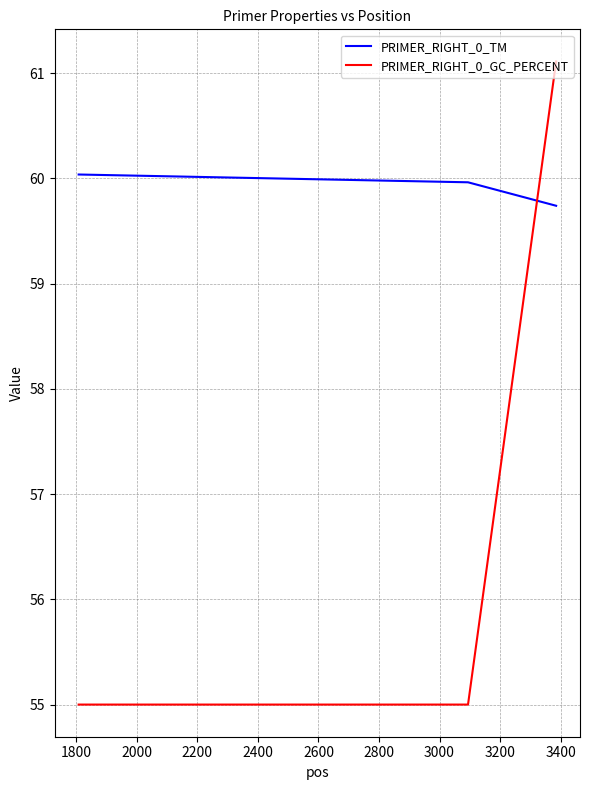

List the series in order of their peak value, highest first.

PRIMER_RIGHT_0_GC_PERCENT, PRIMER_RIGHT_0_TM